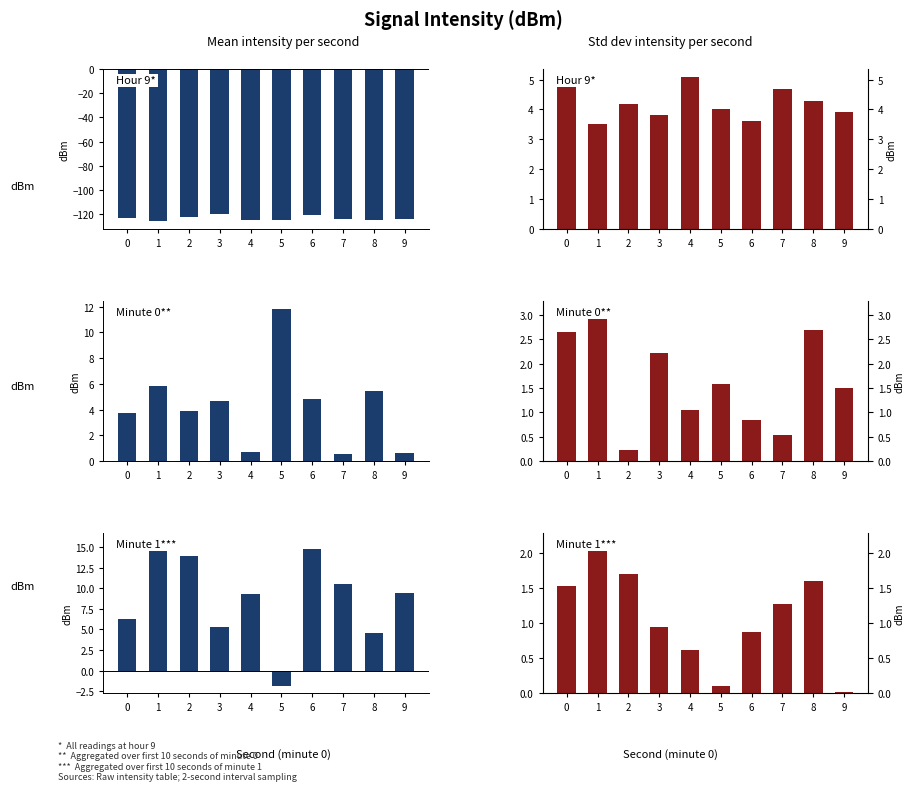

What is the difference between the maximum and minimum values in the Minute 1*** series?

2.2